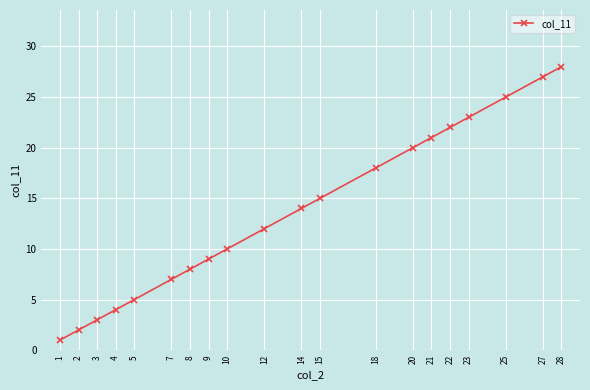

Between 3 and 14, which is larger?

14